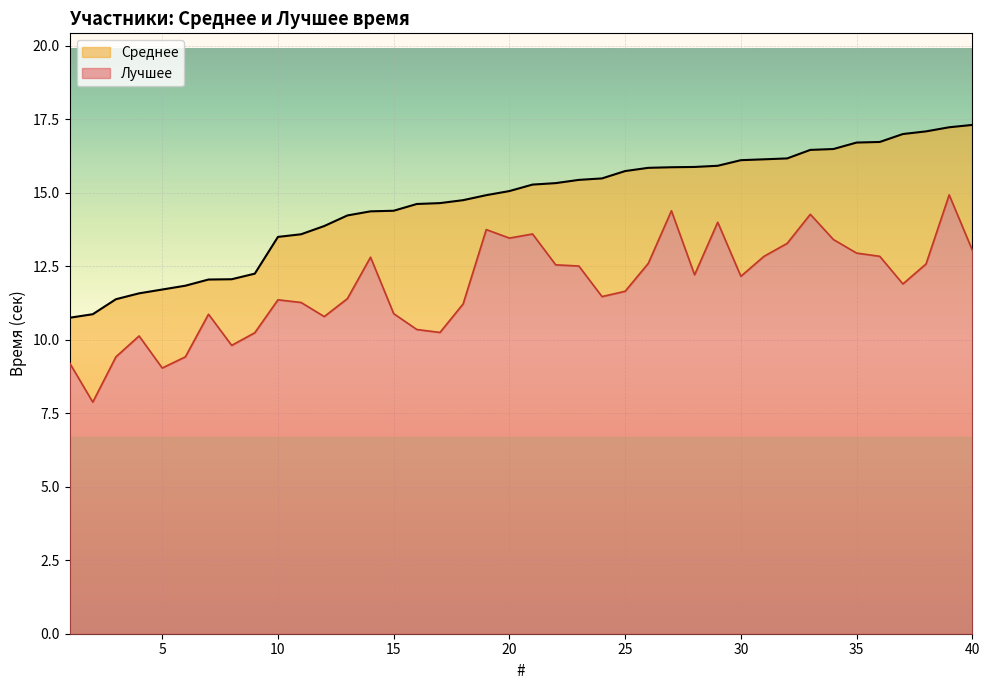

True or false: Лучшее has a value of 9.8 at 8.

True